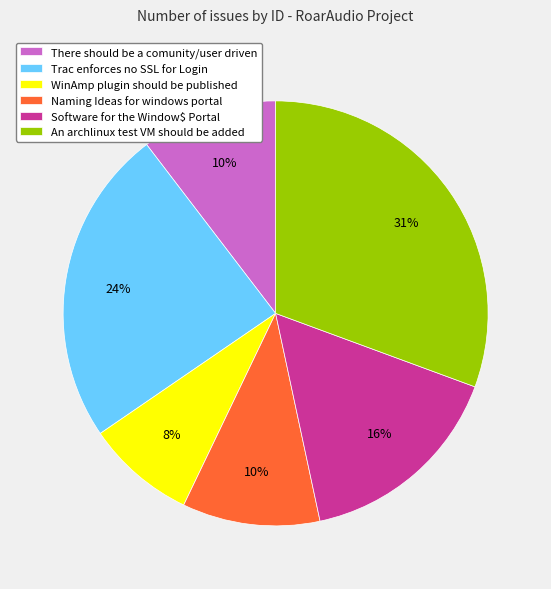

What percentage is the Naming Ideas for windows portal slice, to the nearest percent?

10%